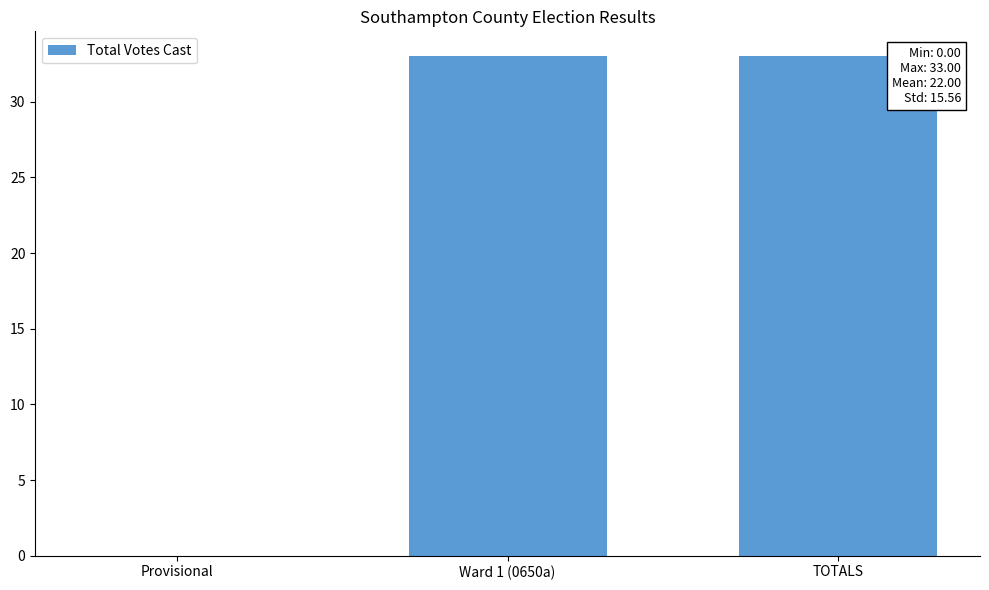

What is the change in value from Provisional to Ward 1 (0650a)?

+33